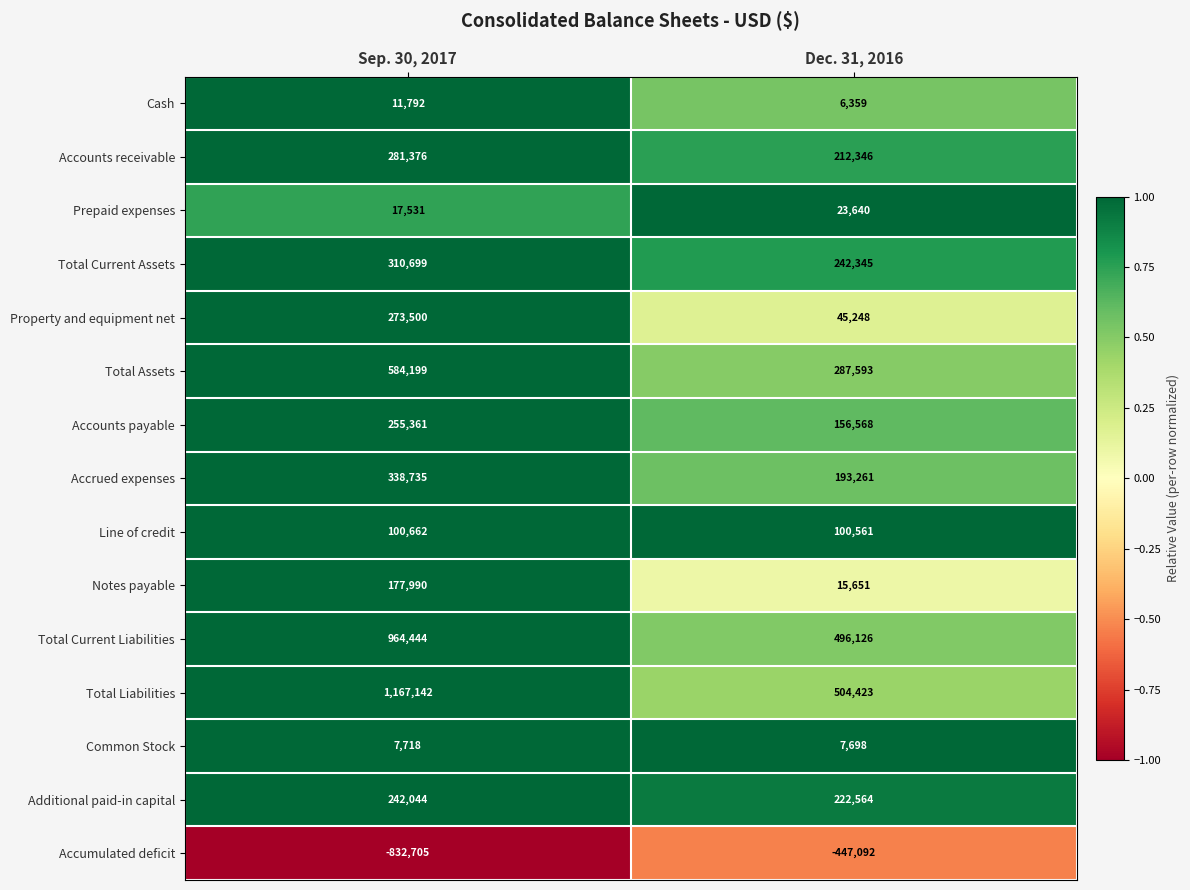

Where is Total Liabilities nearest to the value 835782?

Dec. 31, 2016